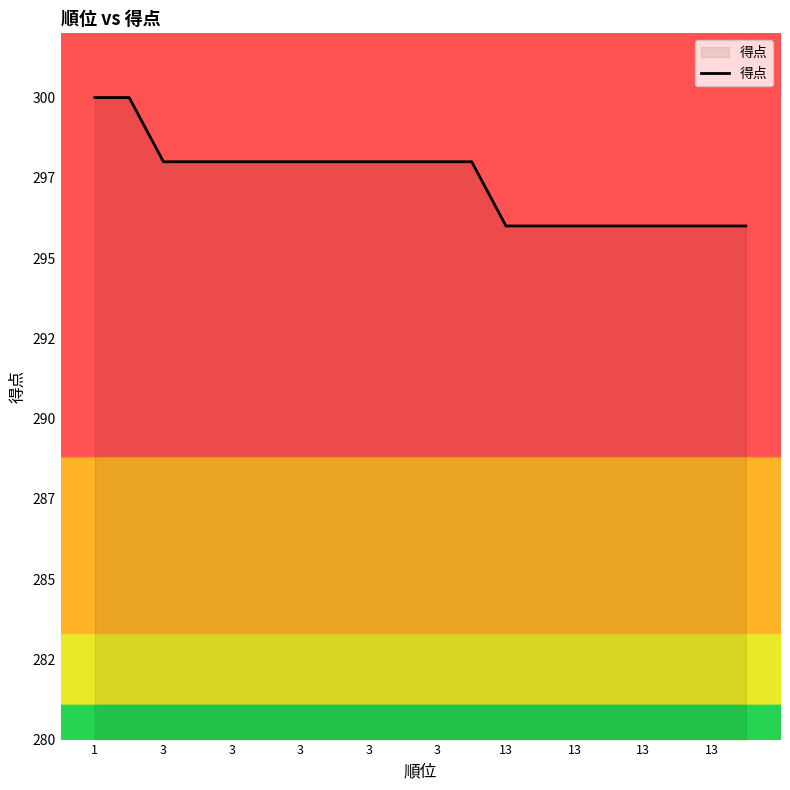

Is this an area chart (filled region under the line)?

Yes